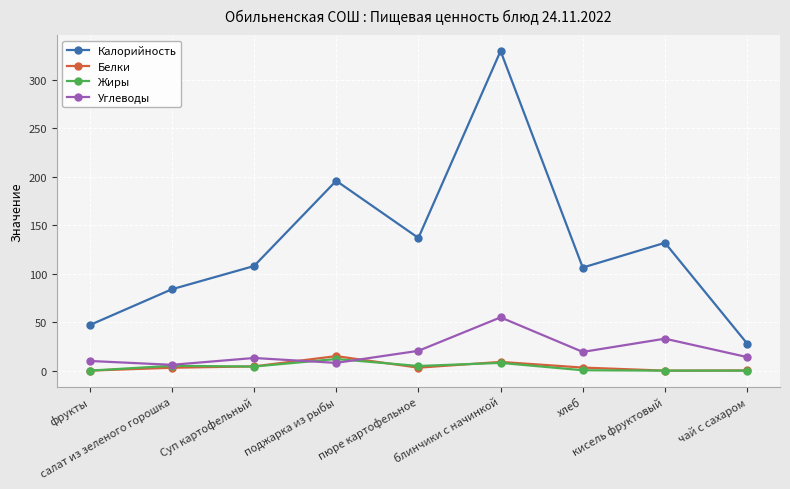

The value of Калорийность at блинчики с начинкой is 531.5. True or false?

False